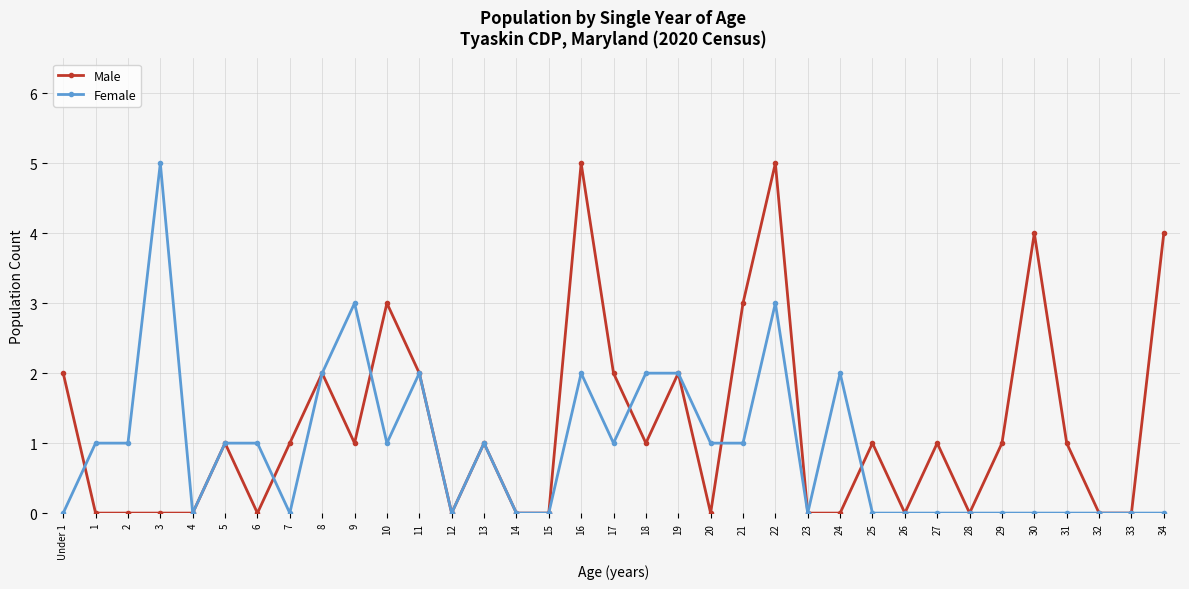

Where do Male and Female first cross each other?

Under 1 and 1